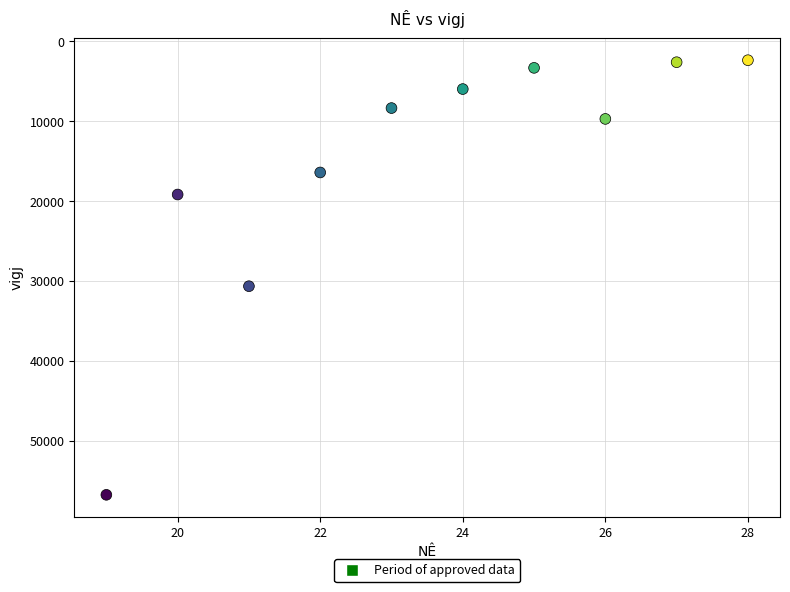

What Y value in the scatter plot is closest to 29556?

30645